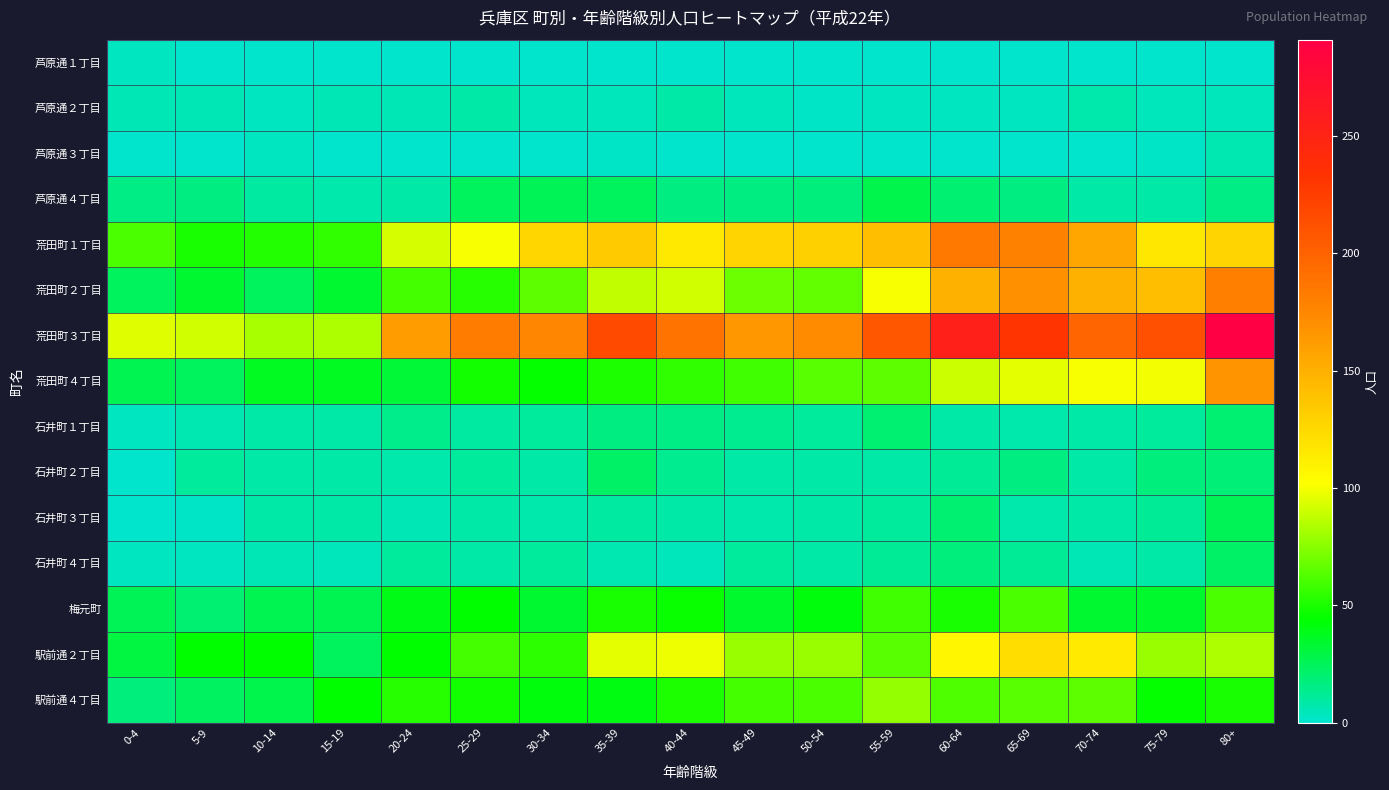

At which category does the chart reach its peak across all series?

80+